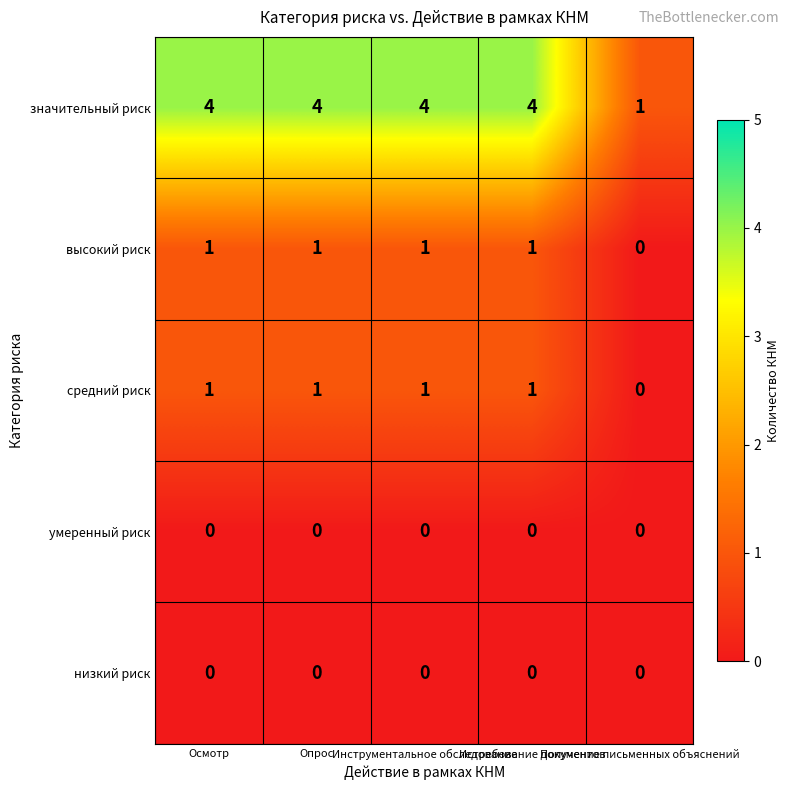

At how many categories does at least one series exceed 3?

4